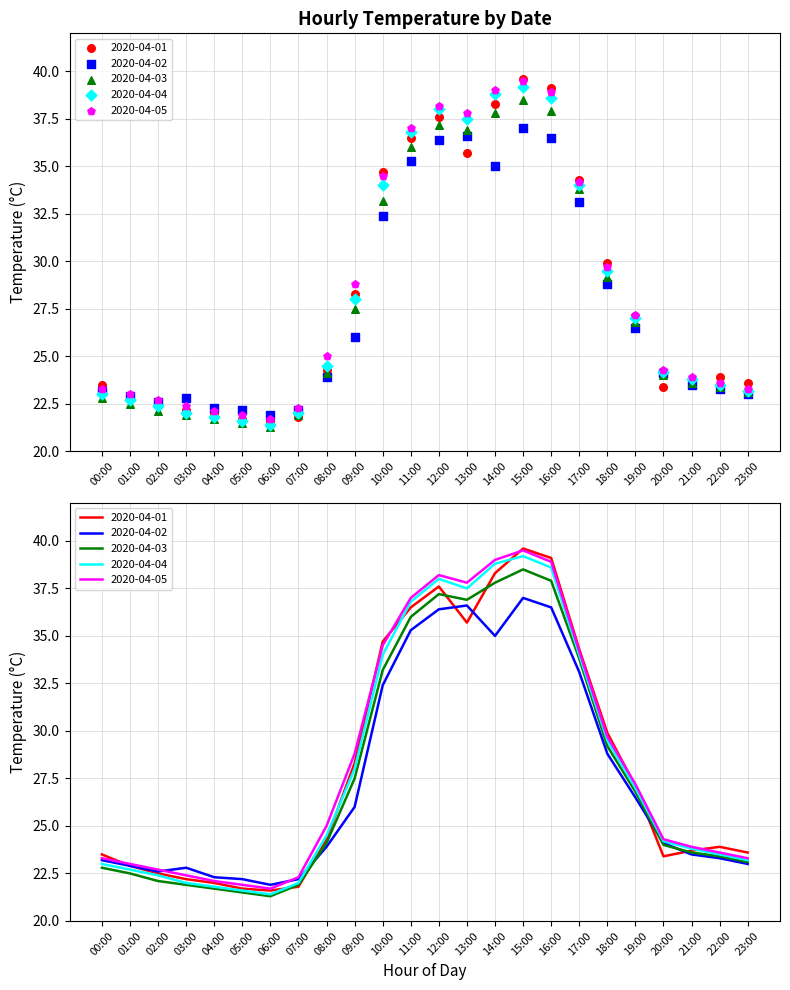

Which series has the widest spread of Y values?

2020-04-01